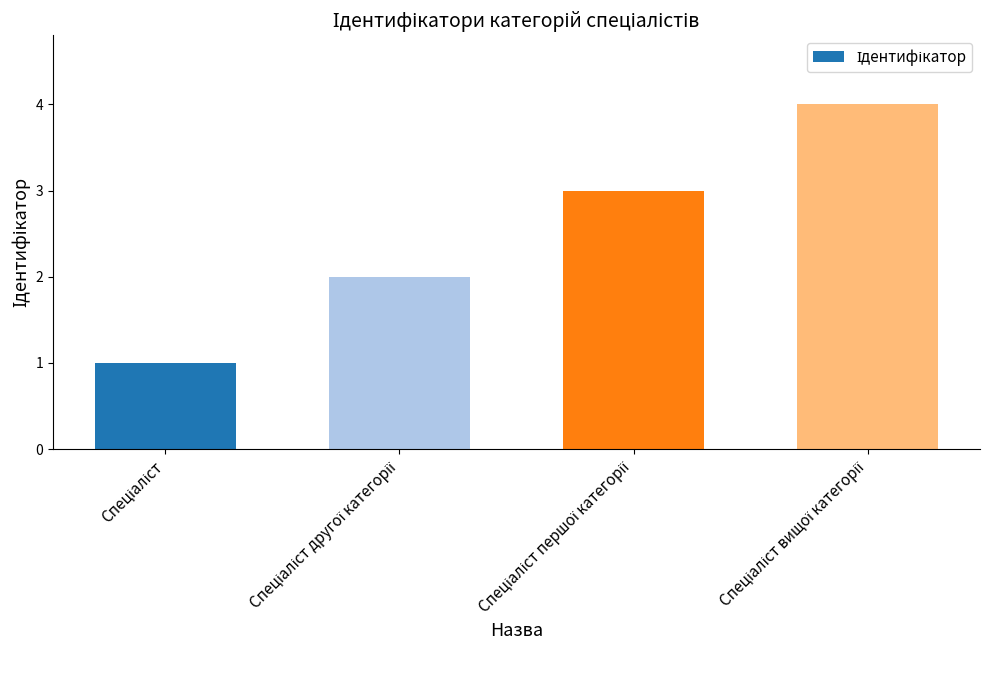

What is the maximum value shown in the chart?

4